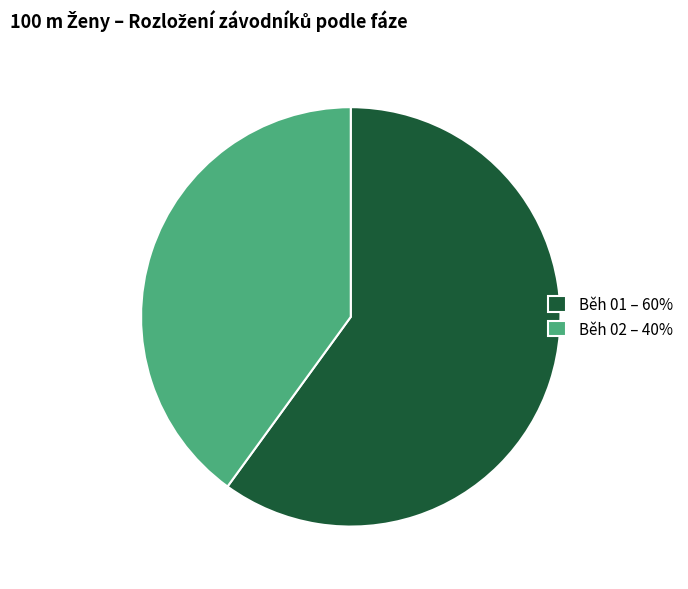

Do Běh 01 – 60% and Běh 02 – 40% together represent more than half of the pie?

Yes